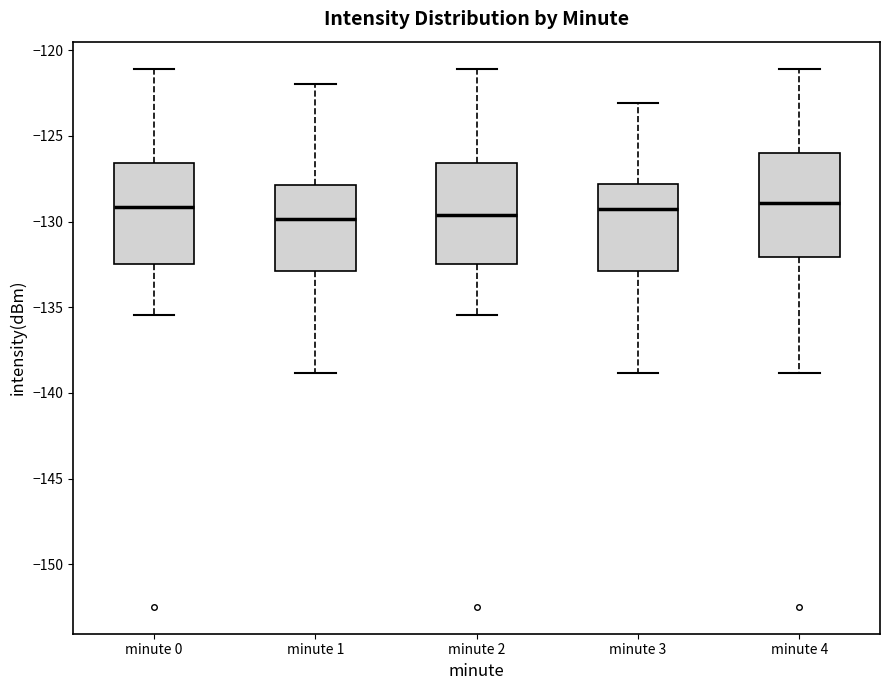

Reading left to right, transcribe this box plot: for each box, give where its median line is, the range the box spans, and where its two whiskers end, as read against the y-axis. The values are not printed on the chart, so give them approximately, as read against the axis.

minute 0: median -129.0, box -132.5 to -126.5, whiskers -135.5 to -121.0
minute 1: median -130.0, box -133.0 to -128.0, whiskers -139.0 to -122.0
minute 2: median -129.5, box -132.5 to -126.5, whiskers -135.5 to -121.0
minute 3: median -129.0, box -133.0 to -128.0, whiskers -139.0 to -123.0
minute 4: median -129.0, box -132.0 to -126.0, whiskers -139.0 to -121.0